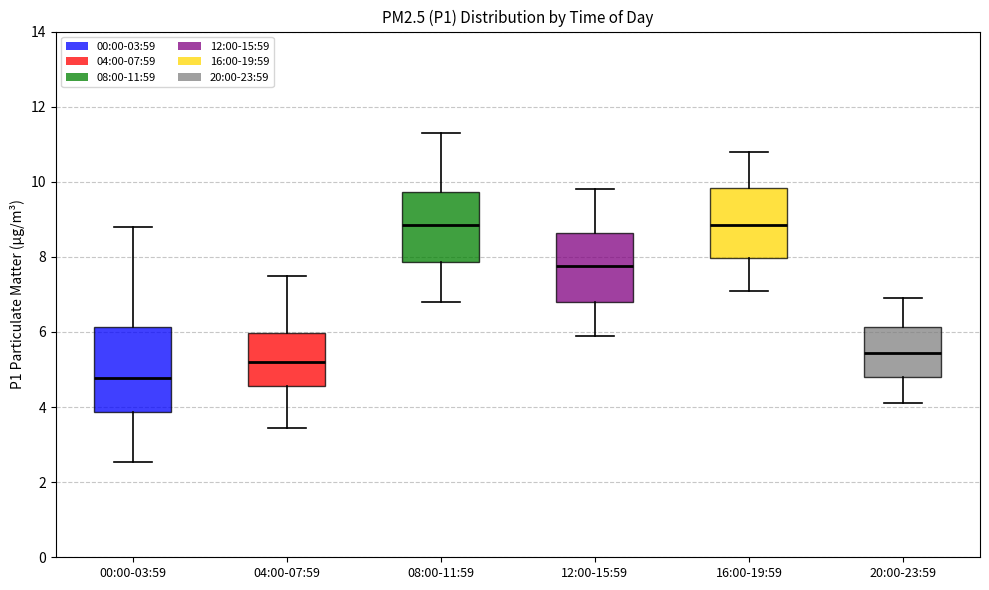

Comparing the boxes themselves (not the whiskers), which one is the tallest?

00:00-03:59